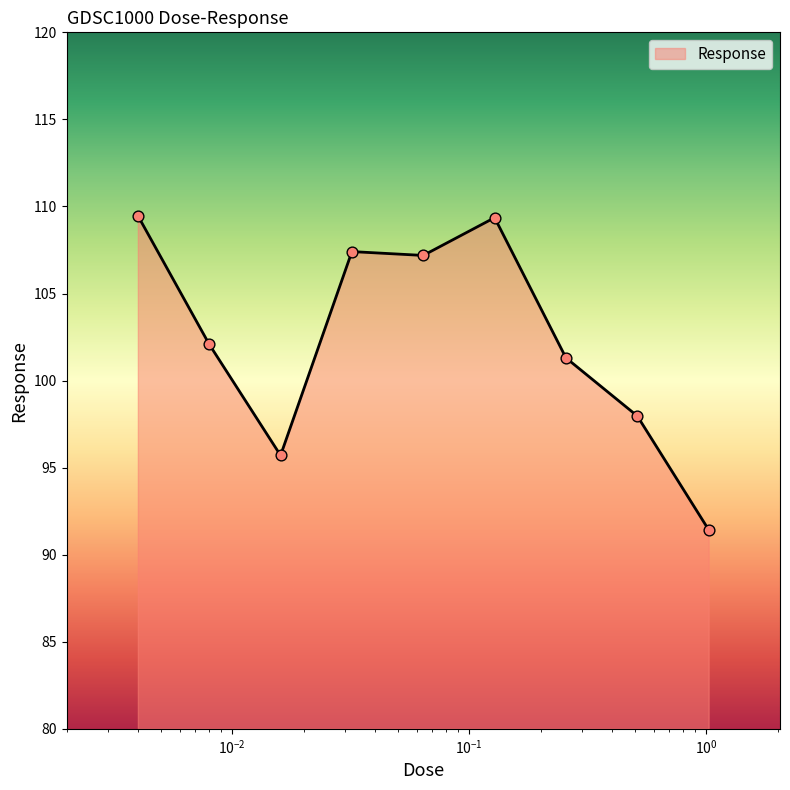

What is the greatest value displayed?

109.5